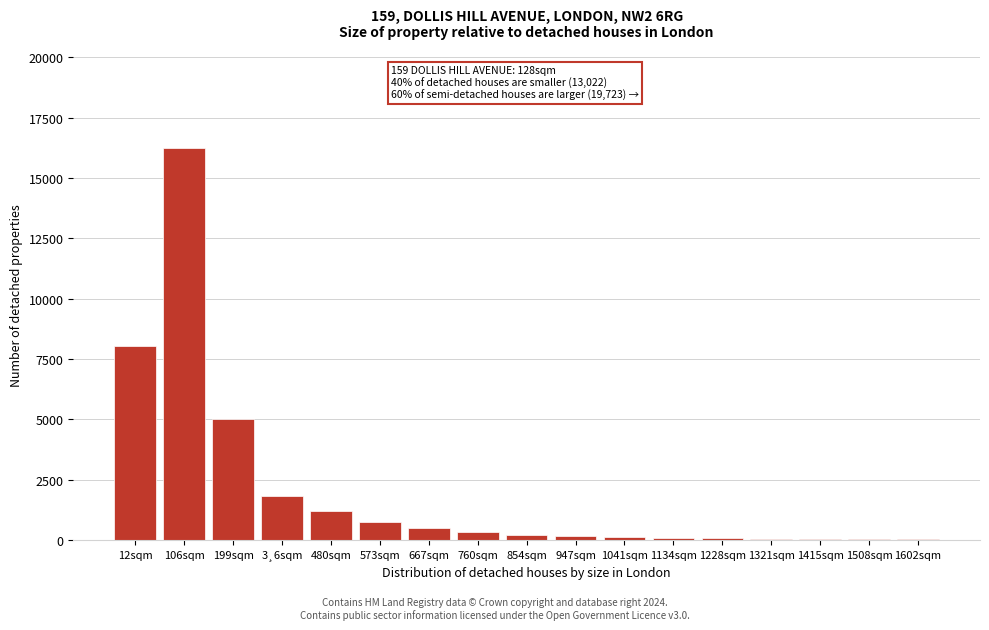

What is the greatest value displayed?

16243